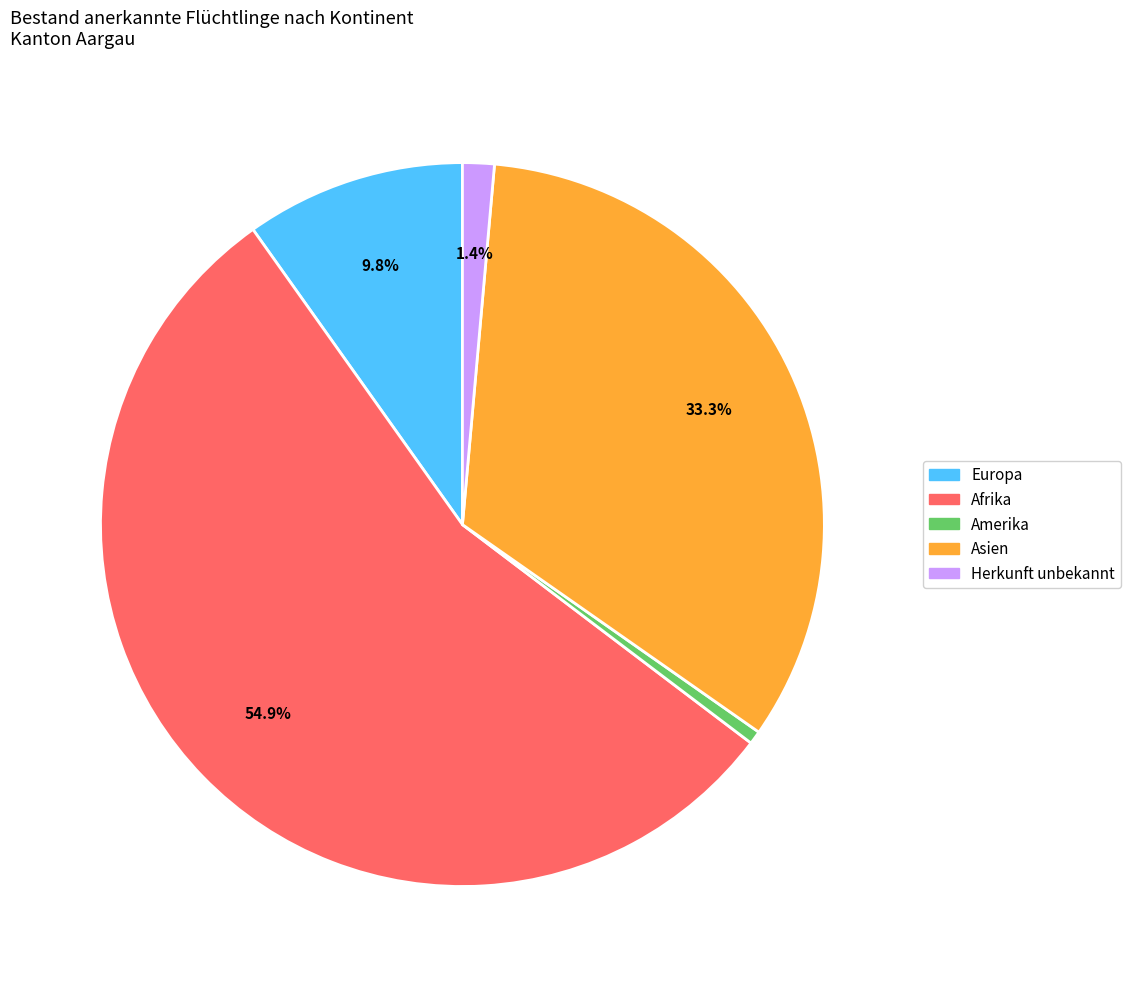

Does Europa represent more than half of the total?

No